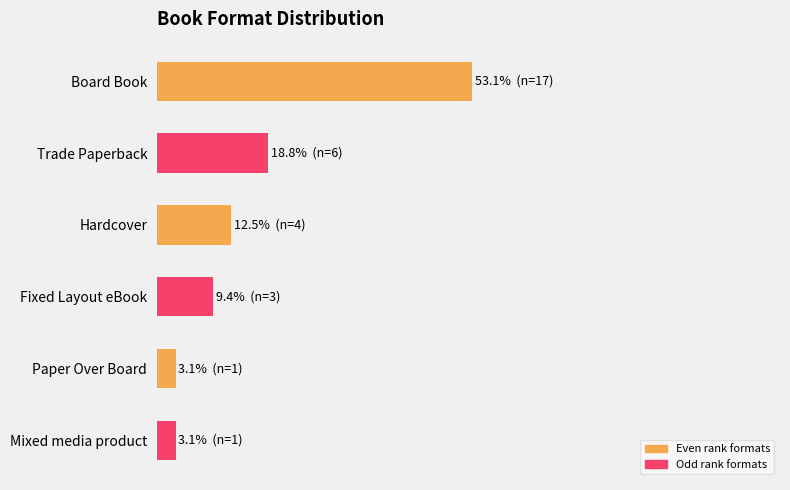

Are the bars horizontal?

Yes